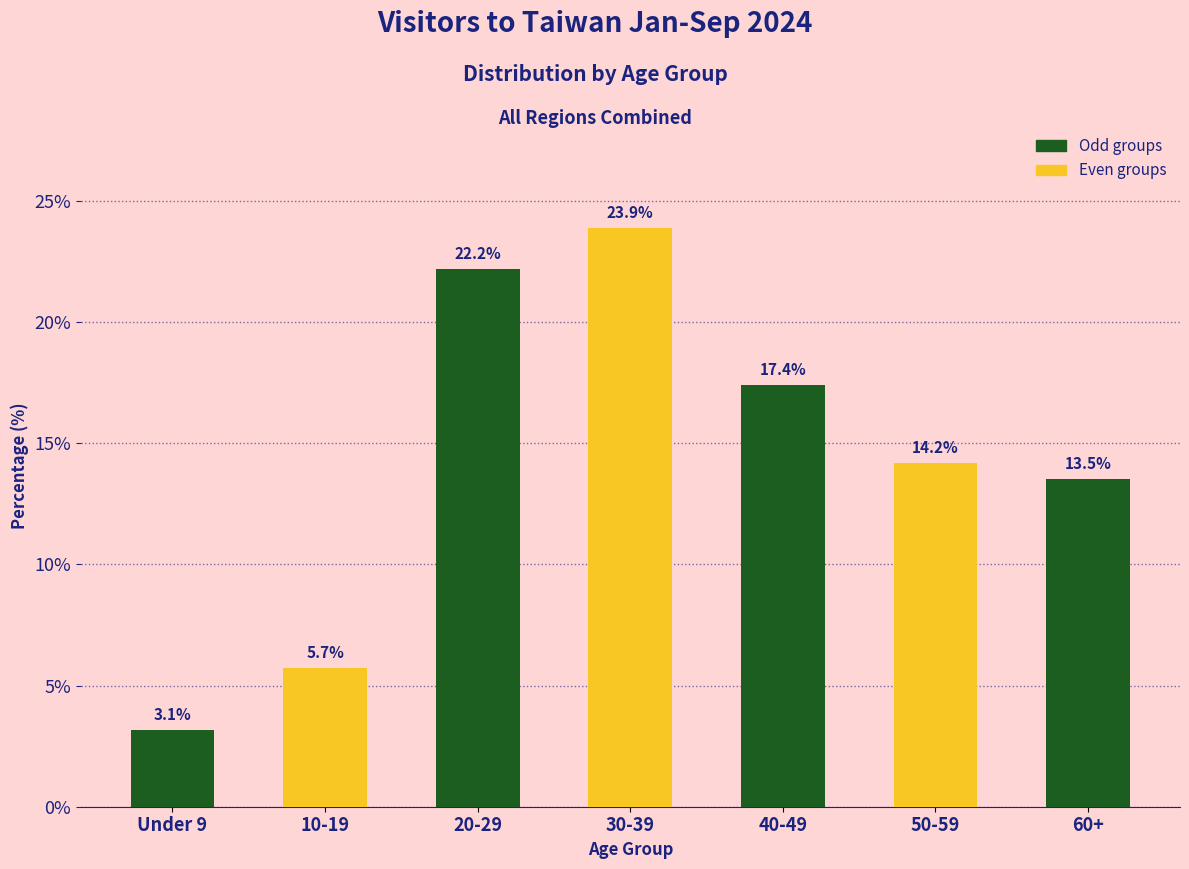

Reading right to left, transcribe all the data shown in this chart.

13.5	14.2	17.4	23.9	22.2	5.7	3.1